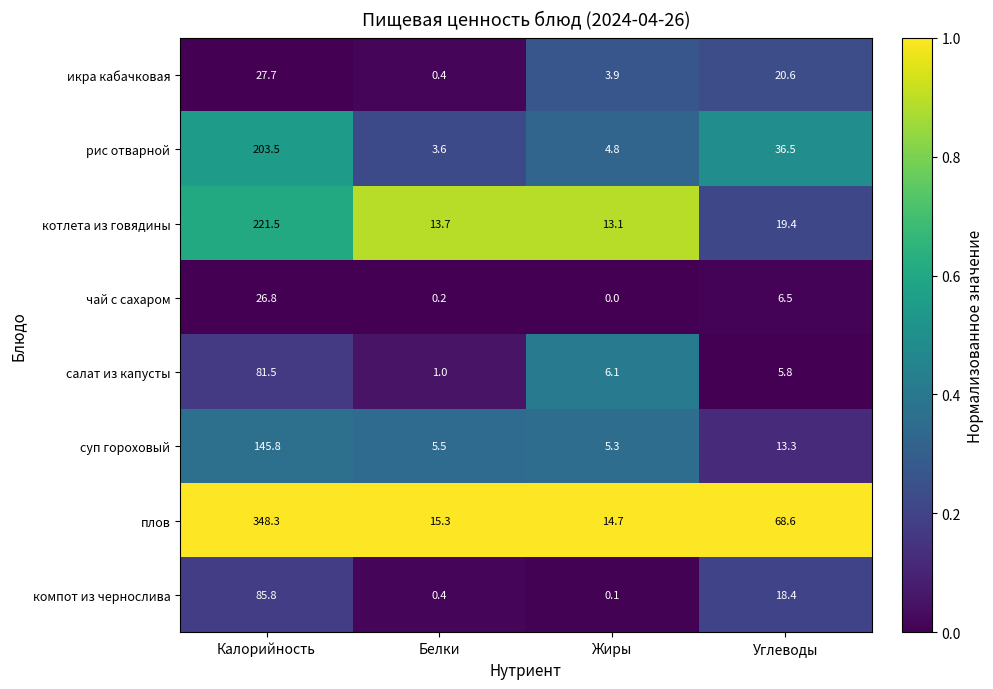

What is the difference between the maximum and second lowest values in the суп гороховый series?

140.3